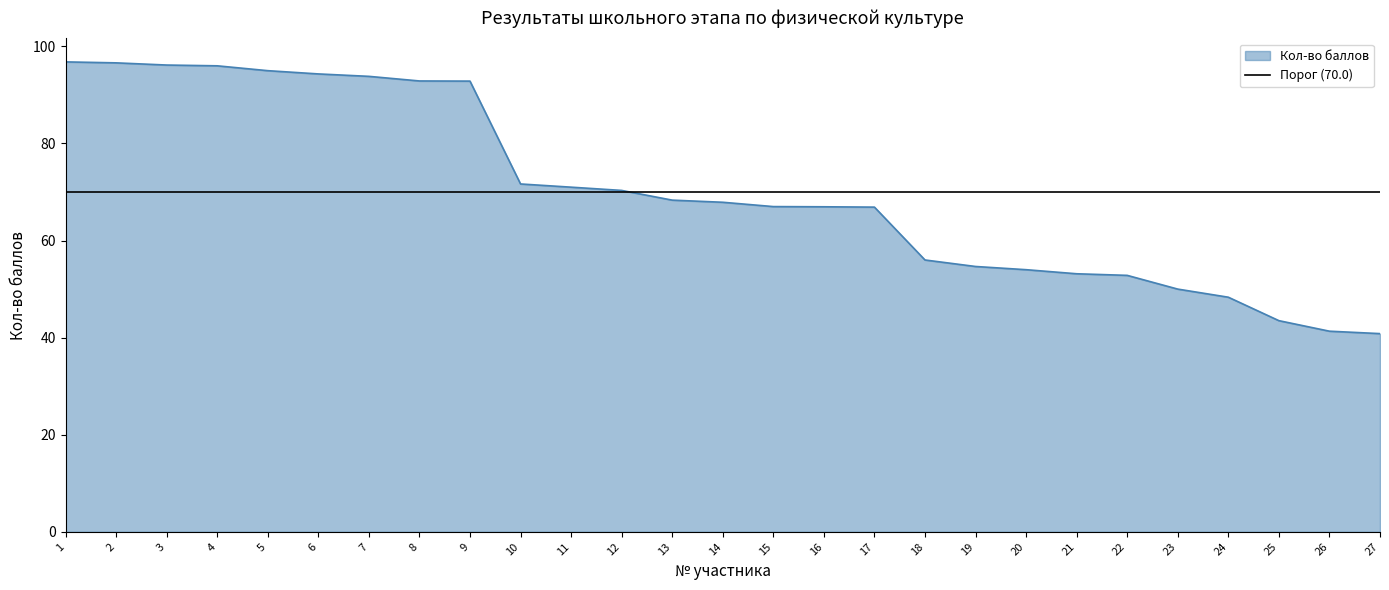

Rank the categories by value from lowest to highest.

27, 26, 25, 24, 23, 22, 21, 20, 19, 18, 17, 16, 15, 14, 13, 12, 11, 10, 9, 8, 7, 6, 5, 4, 3, 2, 1